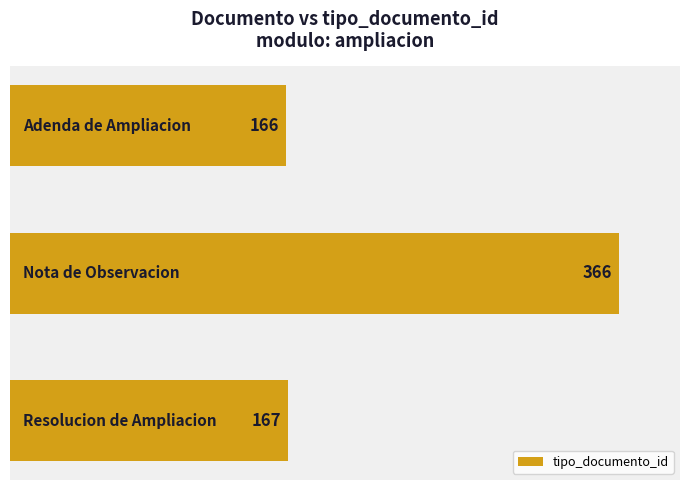

Count the number of data series in this chart.

1